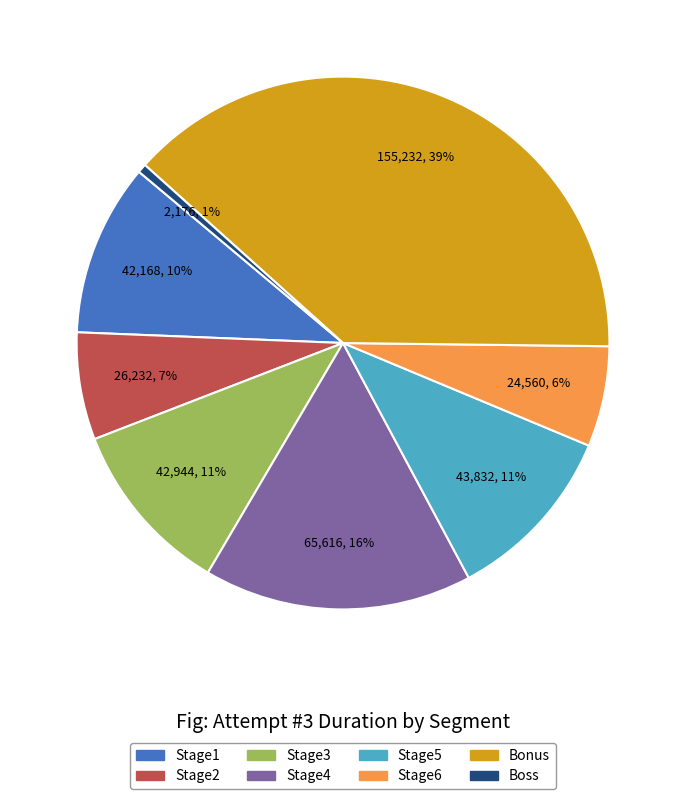

What percentage is the Boss slice, to the nearest percent?

1%